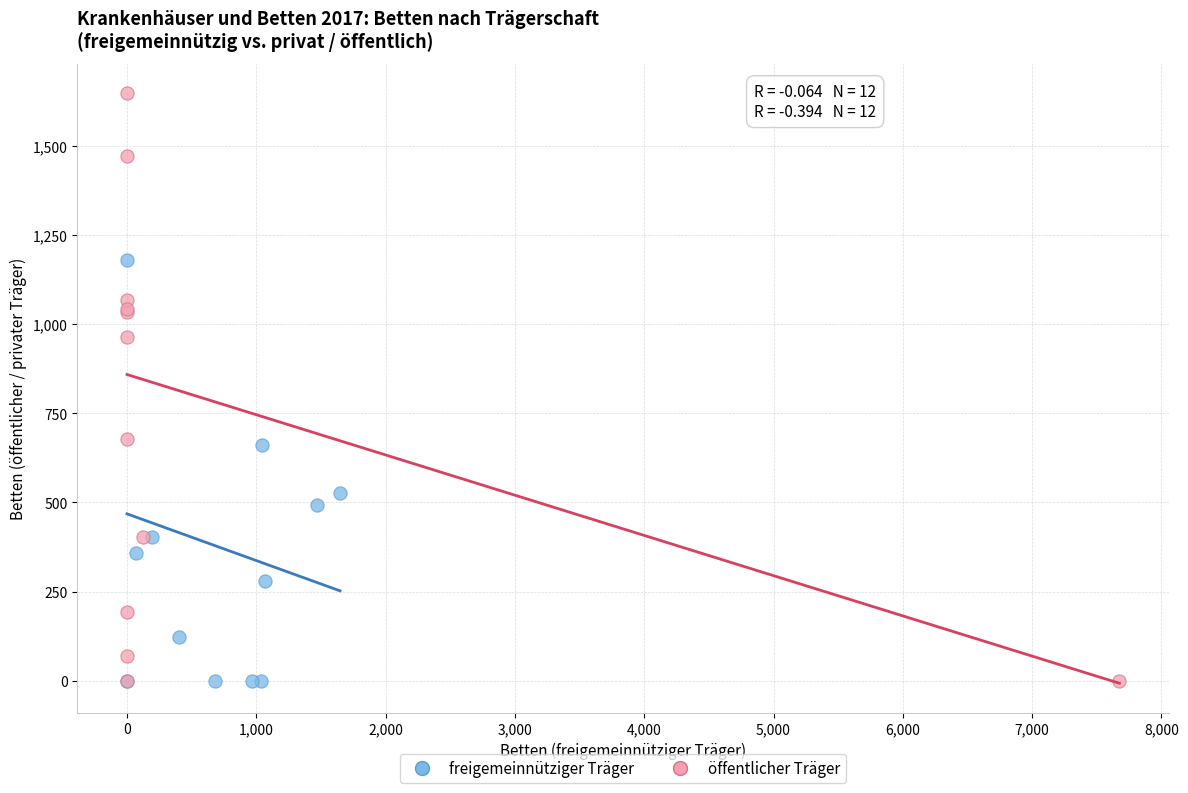

Which series has the largest Y range (max minus min)?

öffentlicher Träger